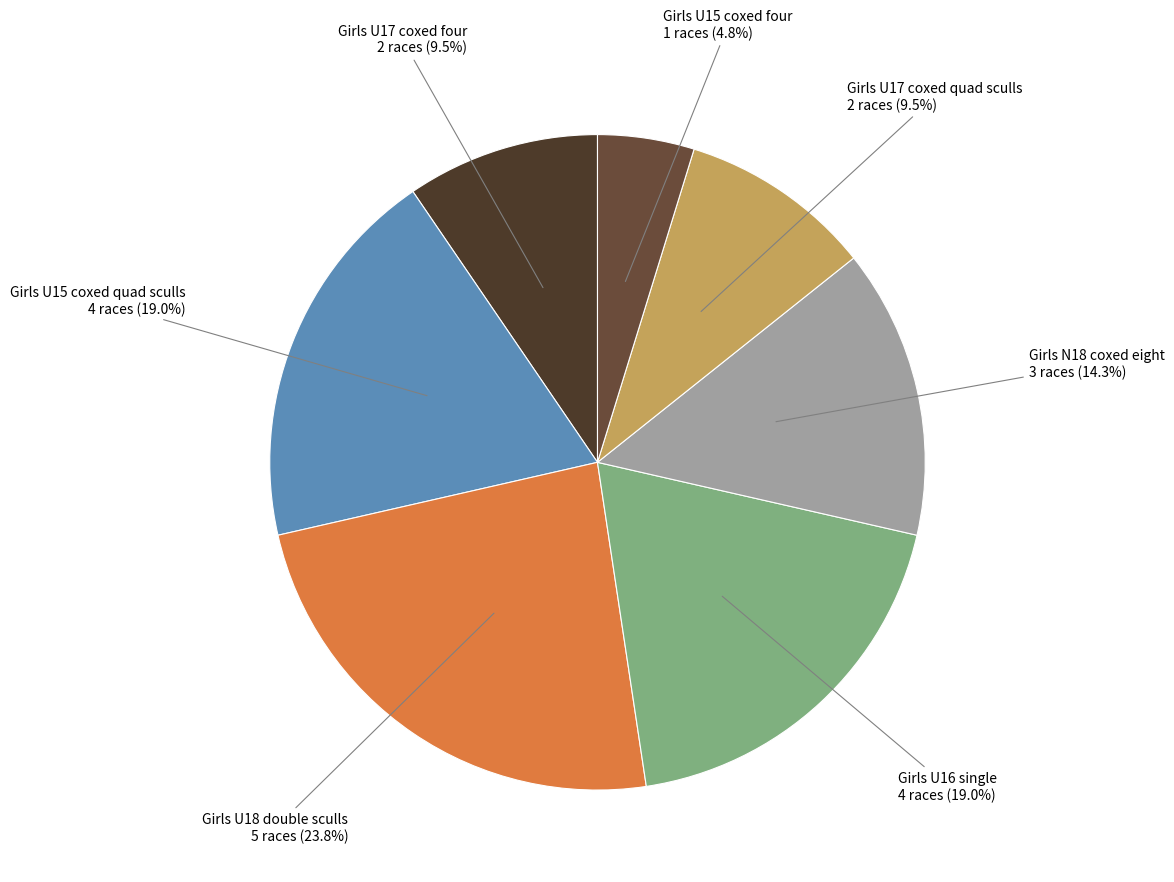

To the nearest percent, what portion does Girls N18 coxed eight represent?

14%